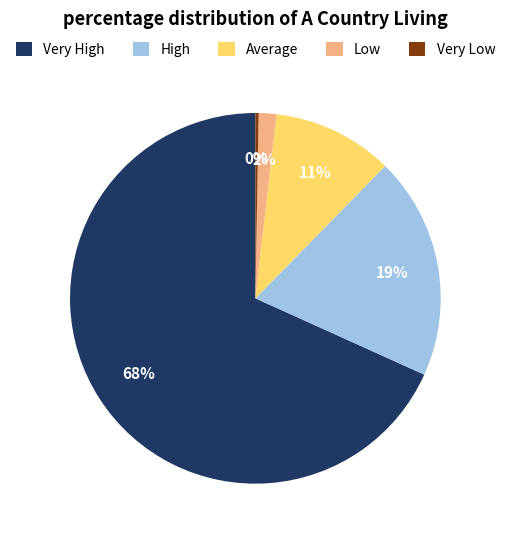

Which slice is the largest?

Very High